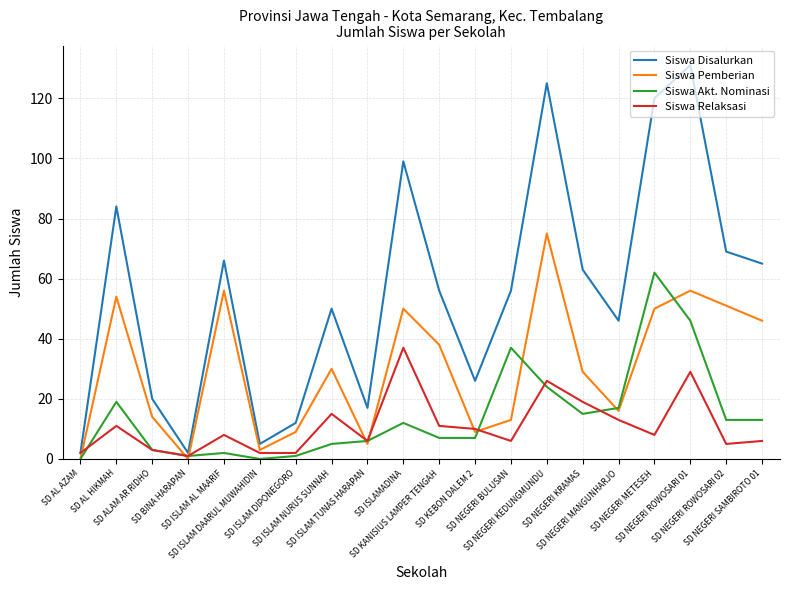

The Siswa Akt. Nominasi series shows 0 at SD AL AZAM. True or false?

True